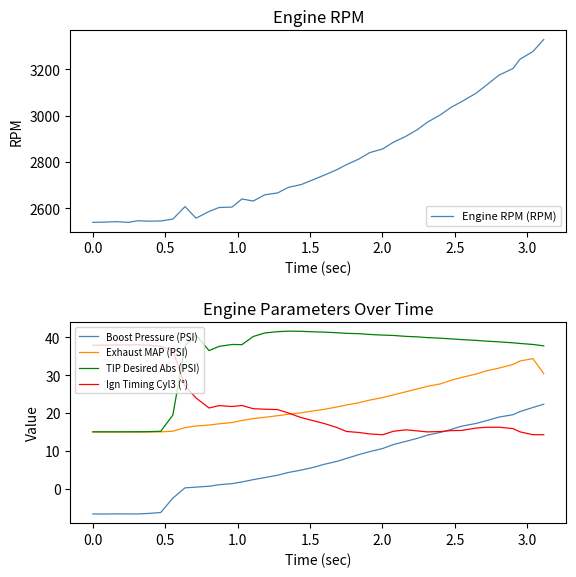

True or false: Exhaust MAP (PSI) and Boost Pressure (PSI) intersect in this chart.

False